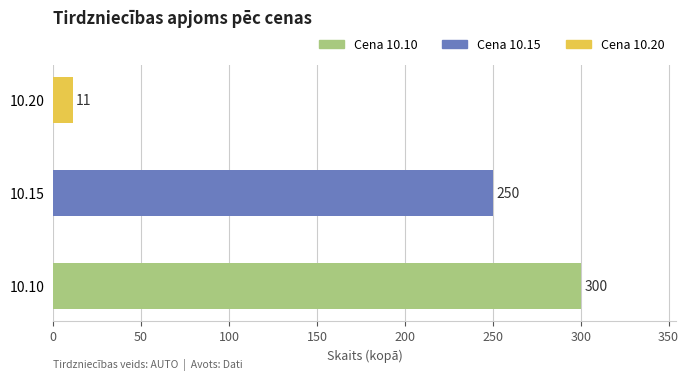

What is the ratio of the value at 10.15 to the value at 10.20?

22.7